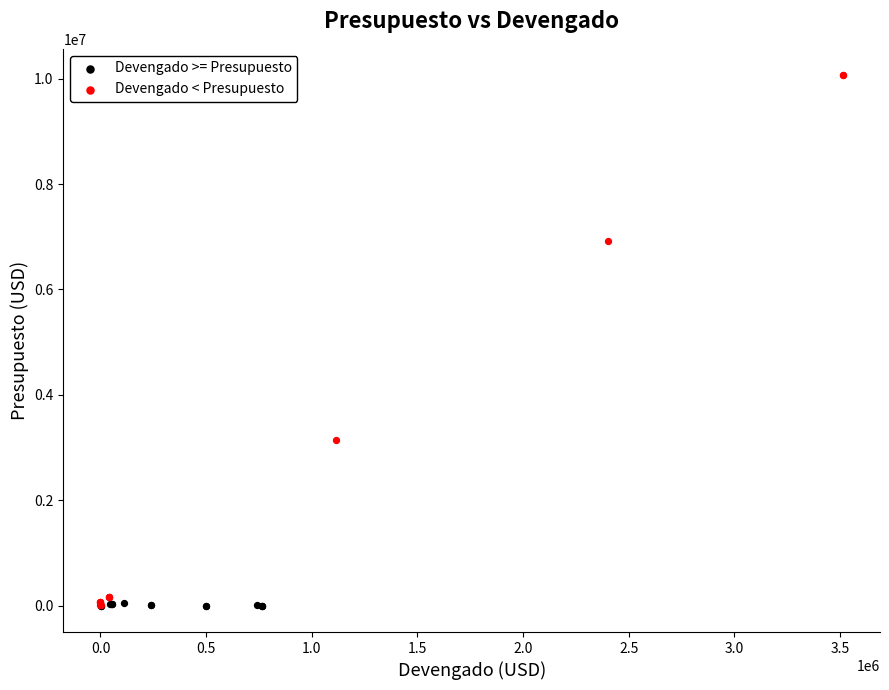

Which series contains the highest Y value?

Devengado < Presupuesto